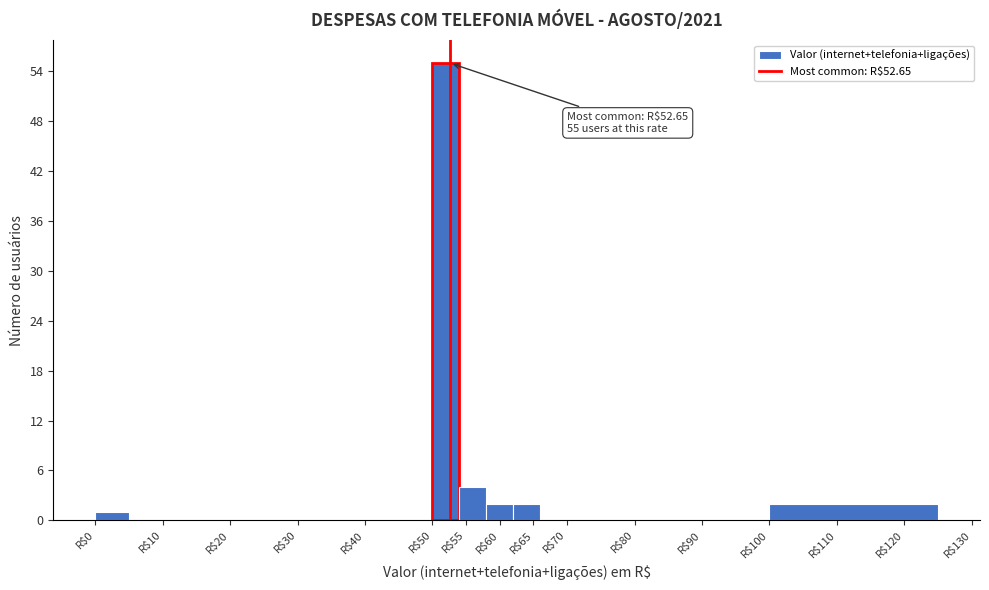

Over which range of the x-axis is the bar tallest?

50 to 54